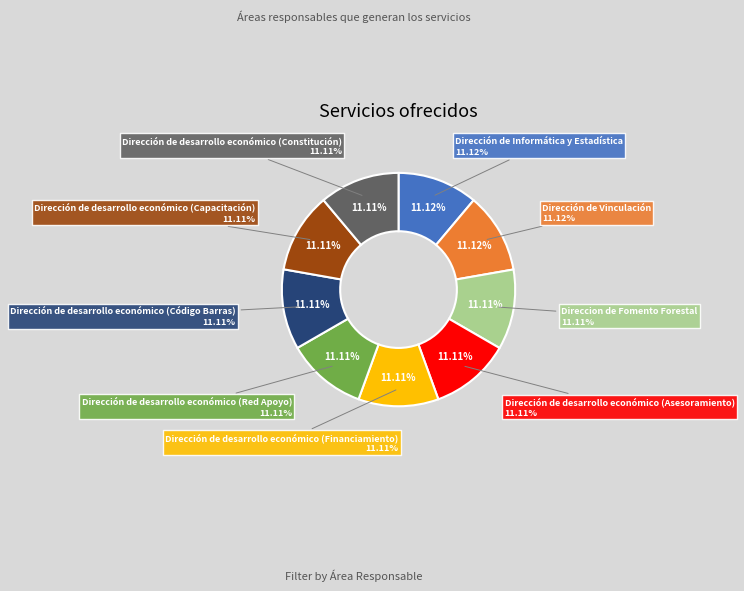

Approximately how many times larger is the value at Dirección de Informática y Estadística compared to Direccion de Fomento Forestal?

1.0